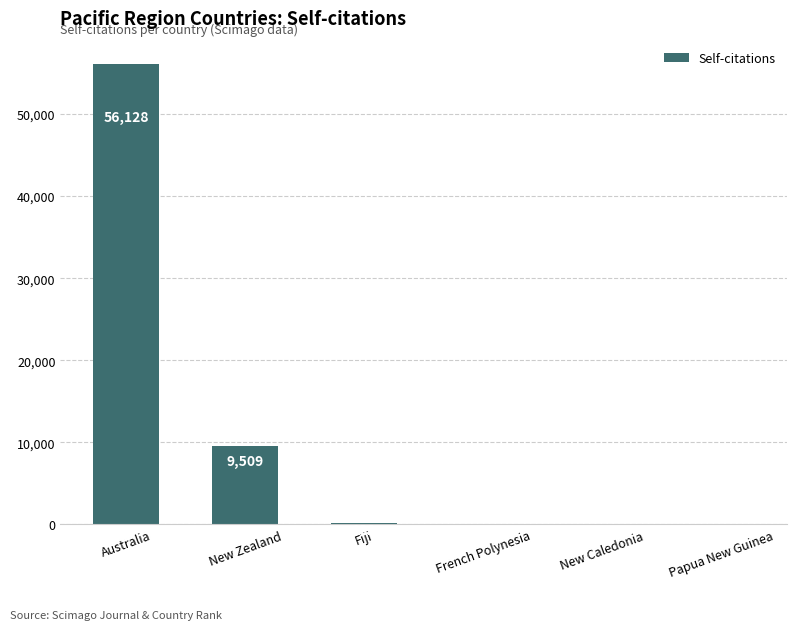

Are the bars horizontal?

No